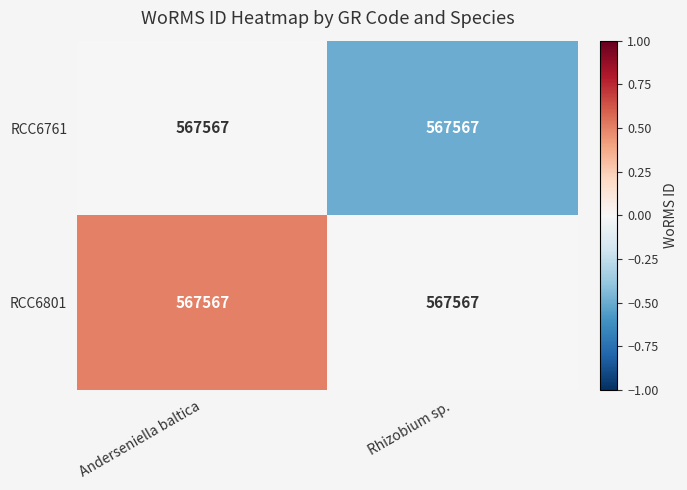

Which series has the largest total across all categories?

RCC6801